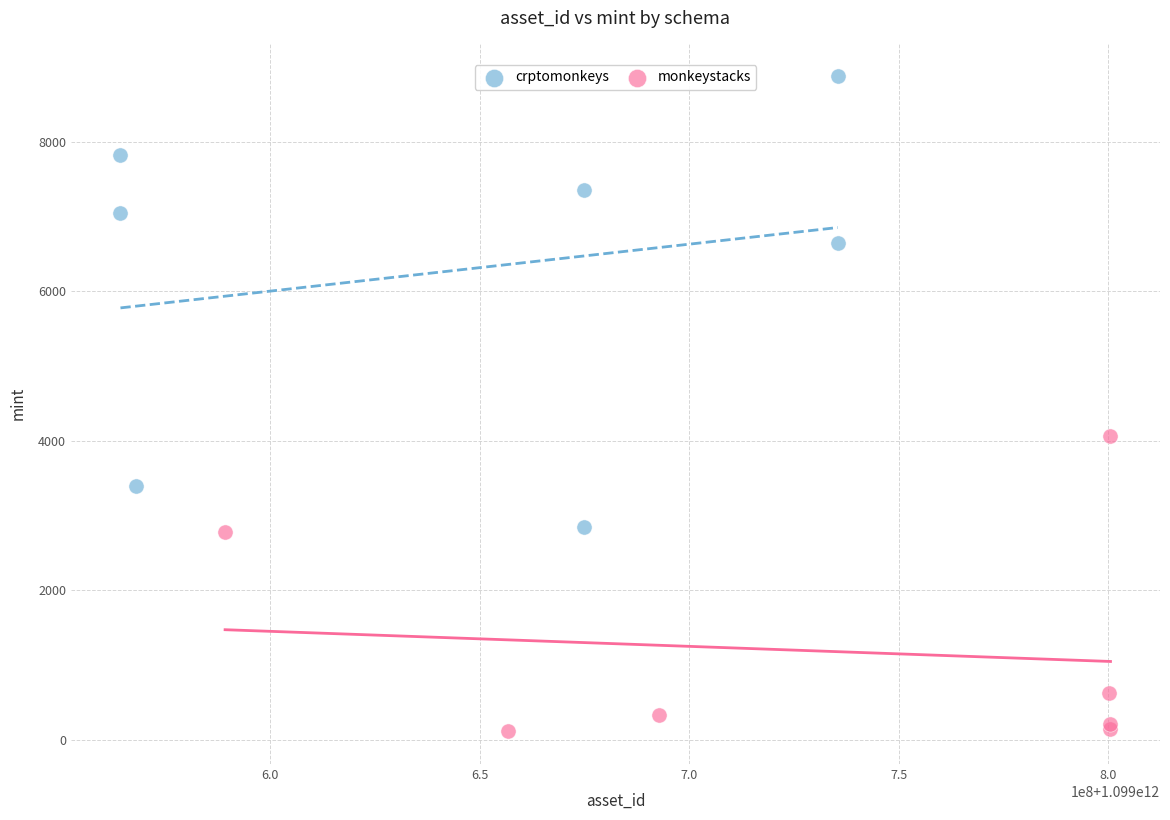

Which series has the largest Y range (max minus min)?

crptomonkeys